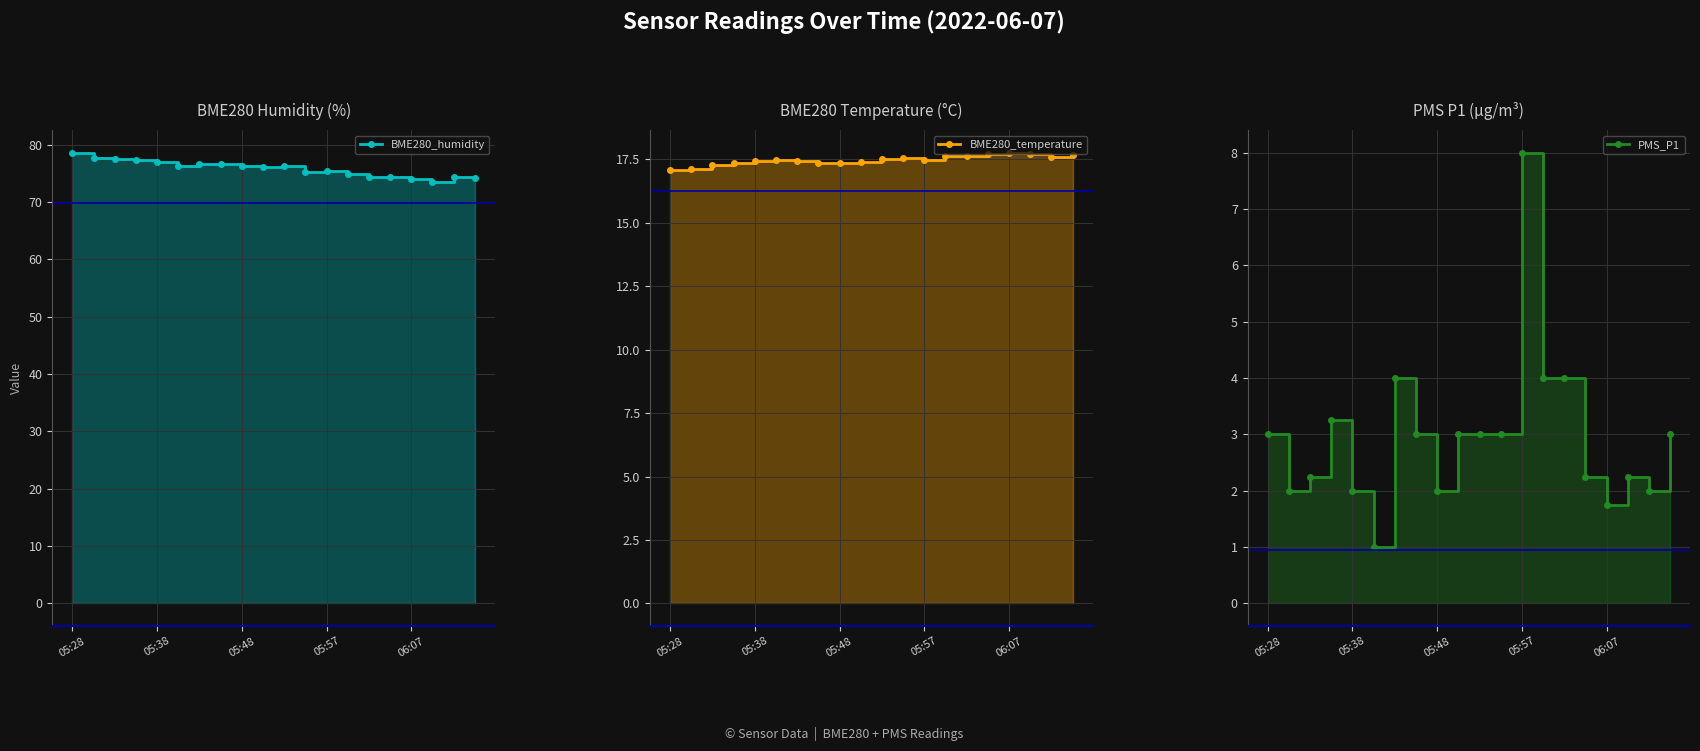

What is the difference between the BME280_temperature values at 06:07 and 13?

0.2